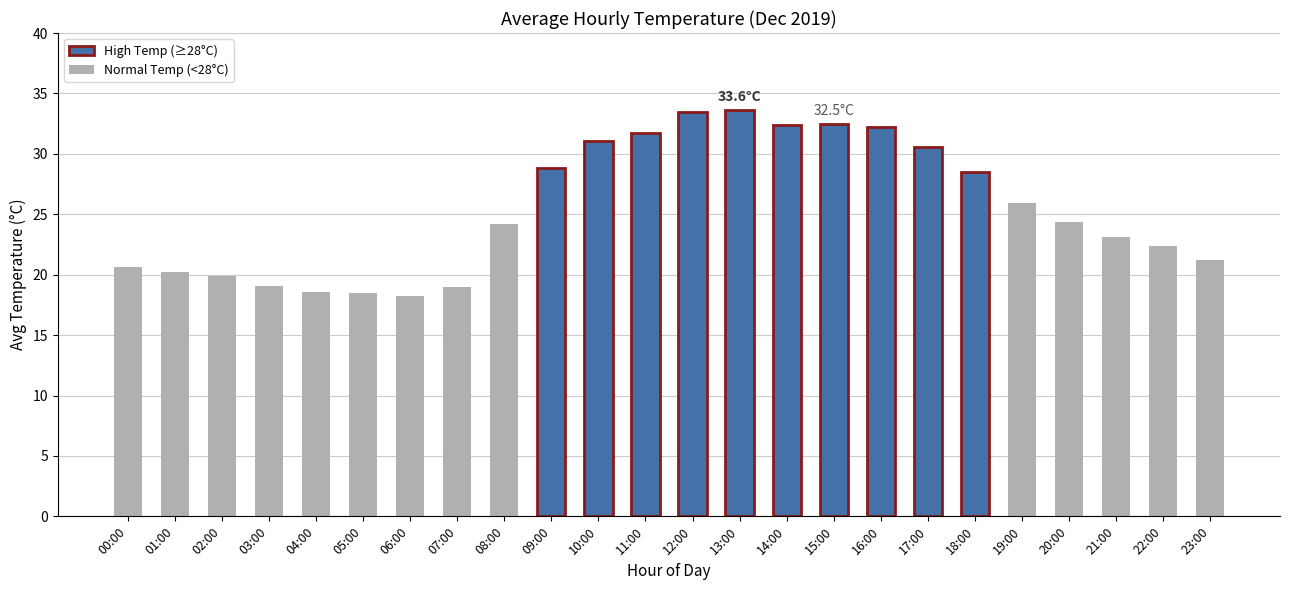

How many data points are less than 24?

11